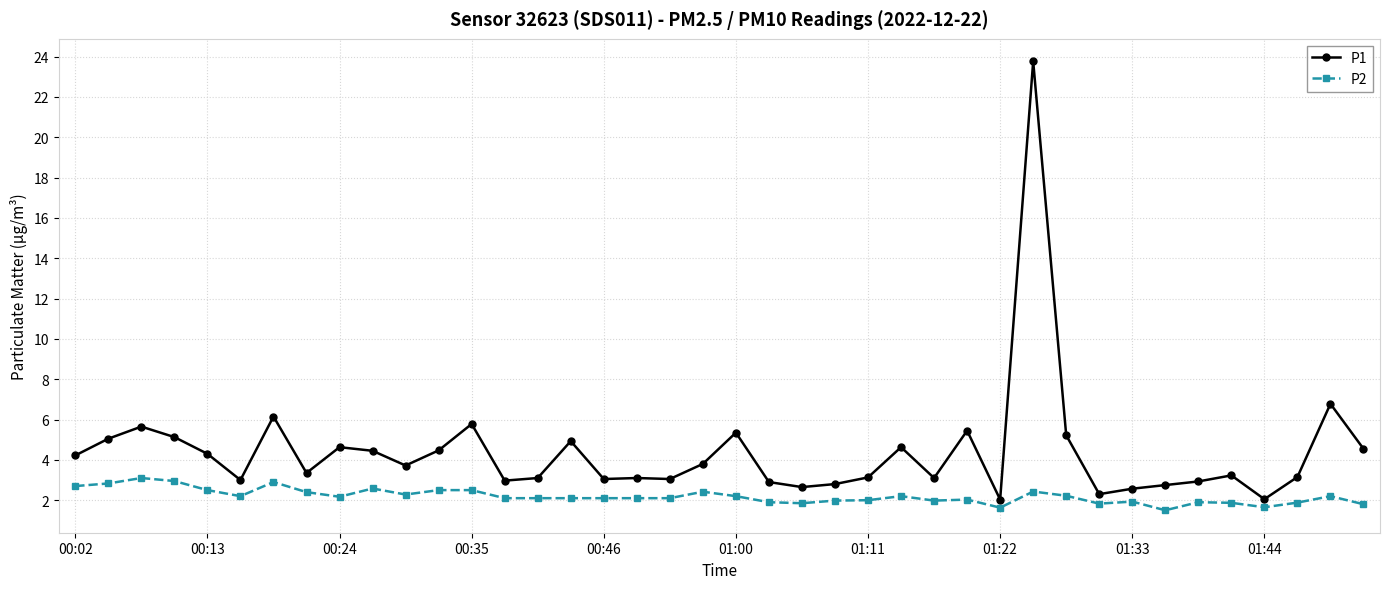

True or false: P1 and P2 cross at least once.

False